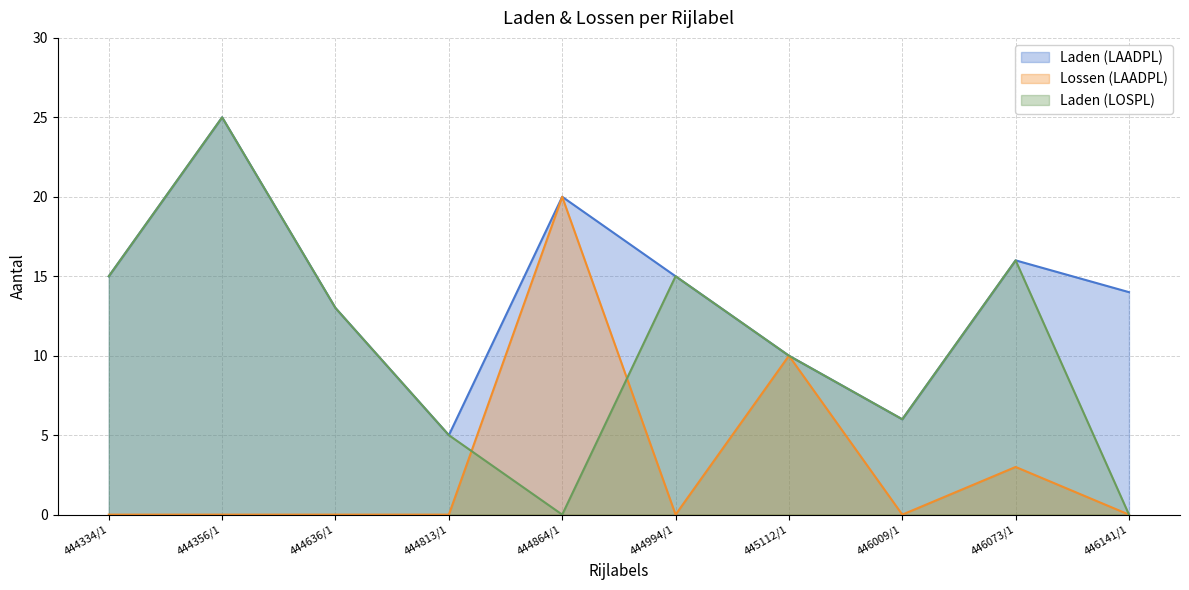

Reading left to right, transcribe all the data shown in this chart.

Laden: 15	25	13	5	20	15	10	6	16	14
Lossen: 0	0	0	0	20	0	10	0	3	0
Laden (LOSPL): 15	25	13	5	0	15	10	6	16	0